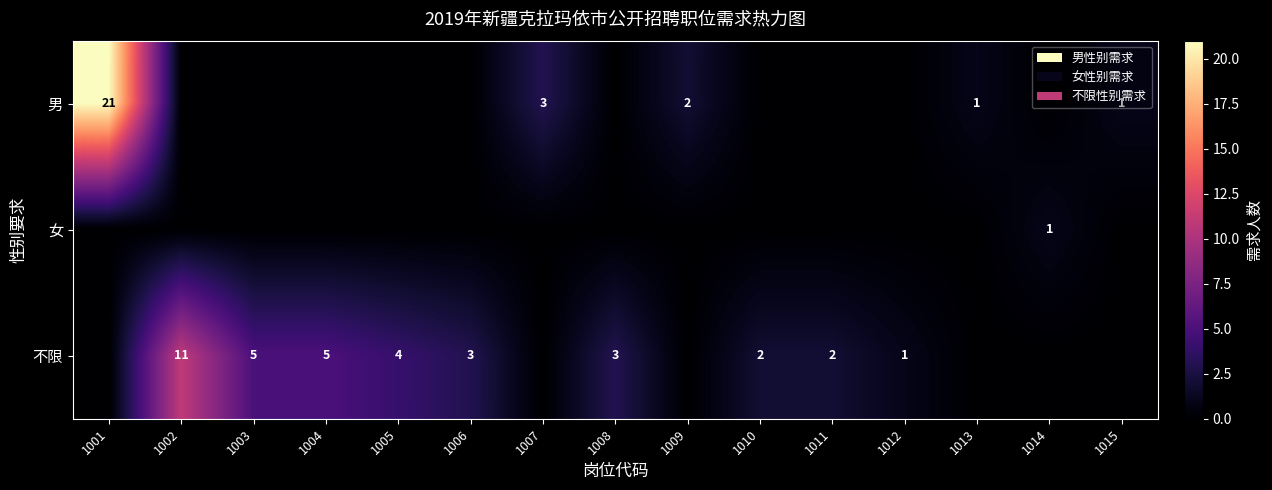

What is the spread (max minus min) of values at 1007?

3